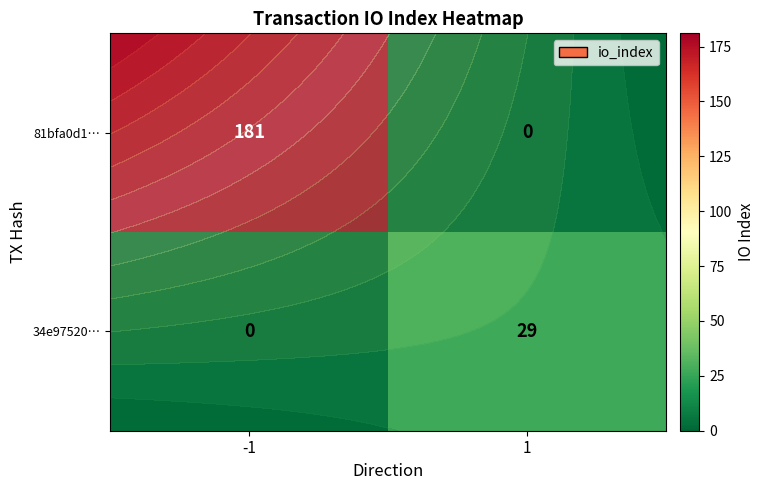

How many data points in 81bfa0d1… are less than 181?

1